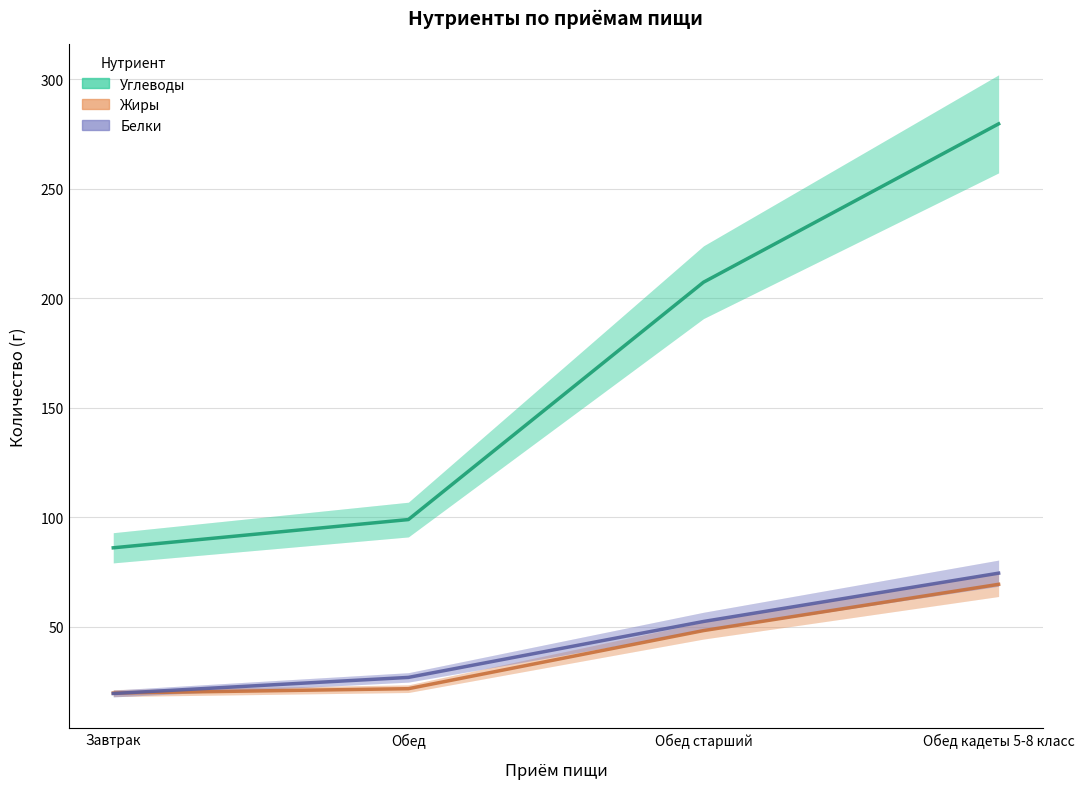

True or false: Углеводы and Жиры cross at least once.

False